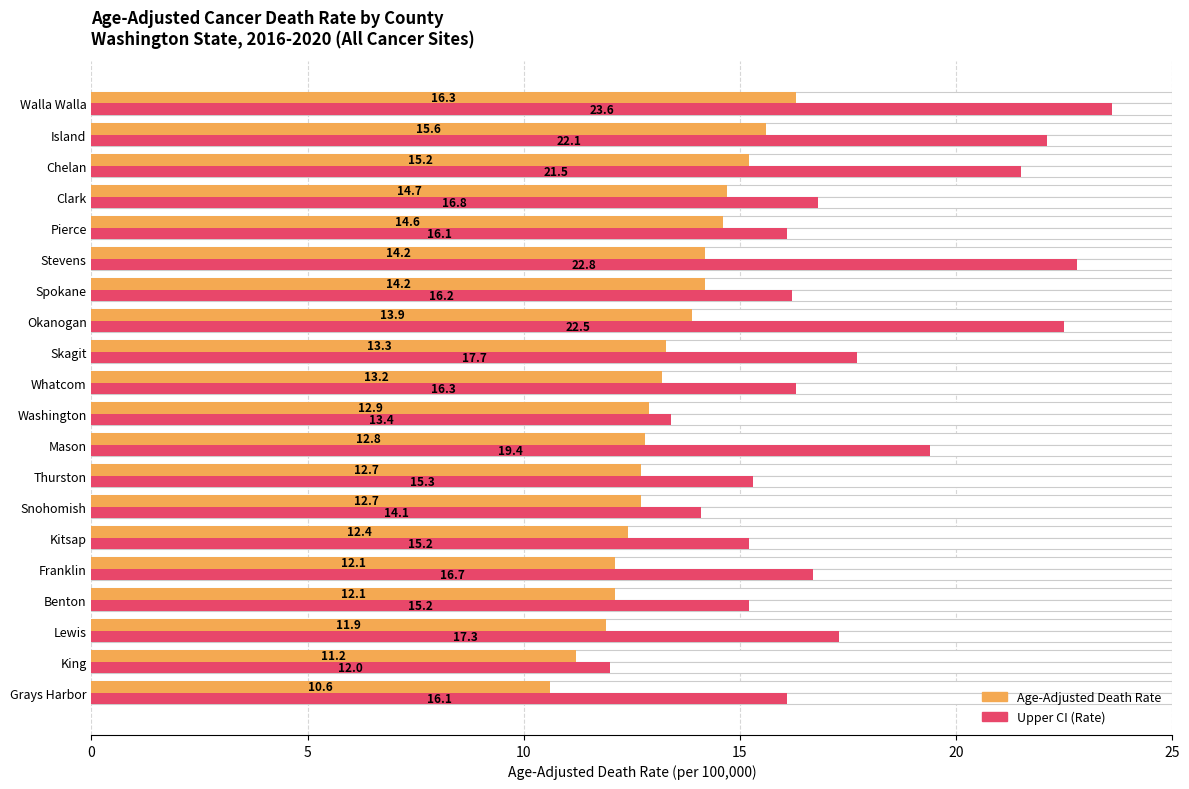

How many groups of bars are there?

20